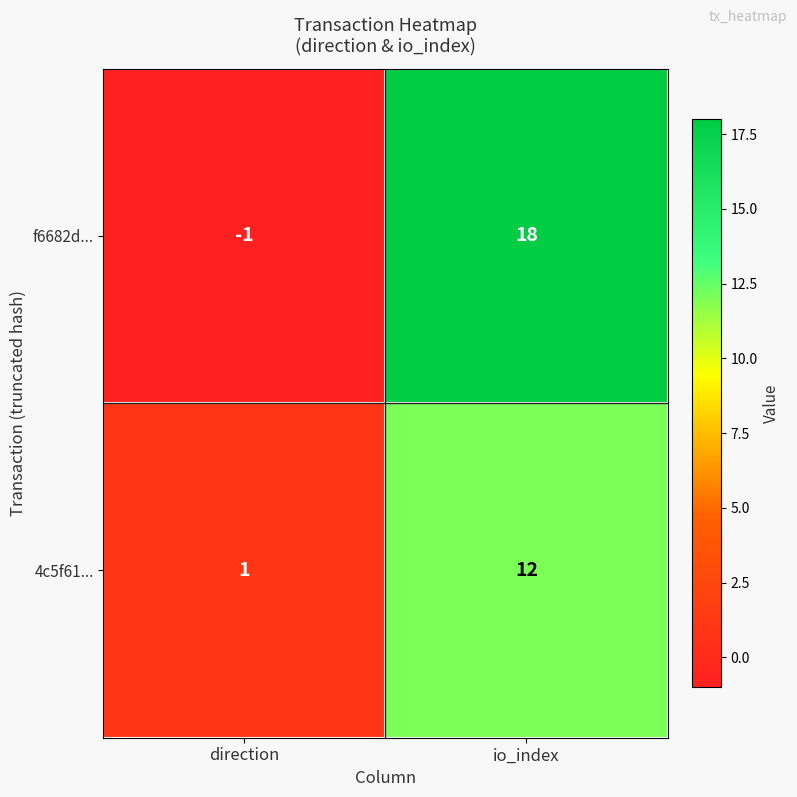

Rank the series at direction from highest to lowest value.

4c5f61..., f6682d...